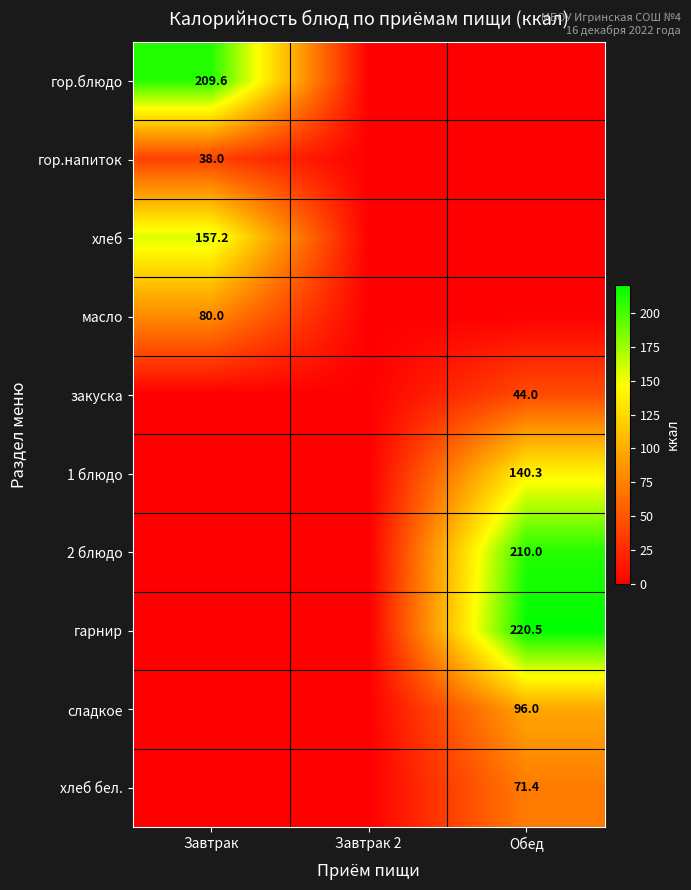

At how many categories does at least one series exceed 220?

1